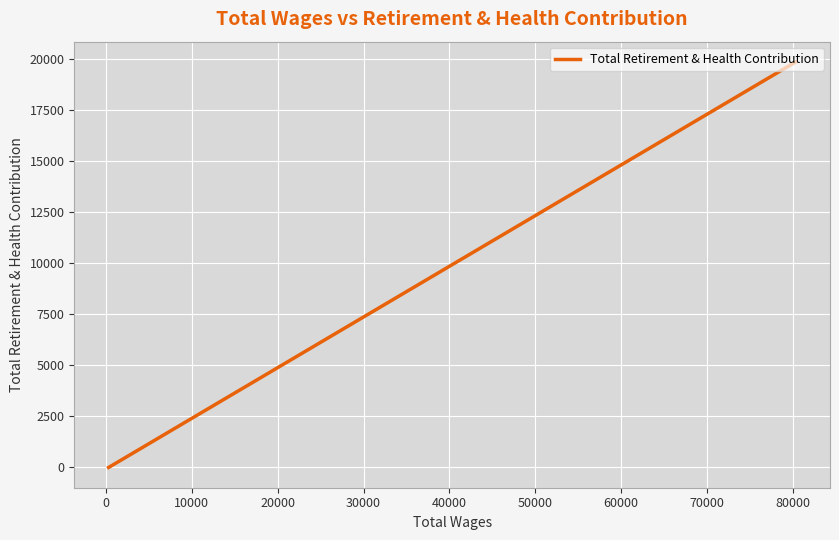

What is the greatest value displayed?

19869